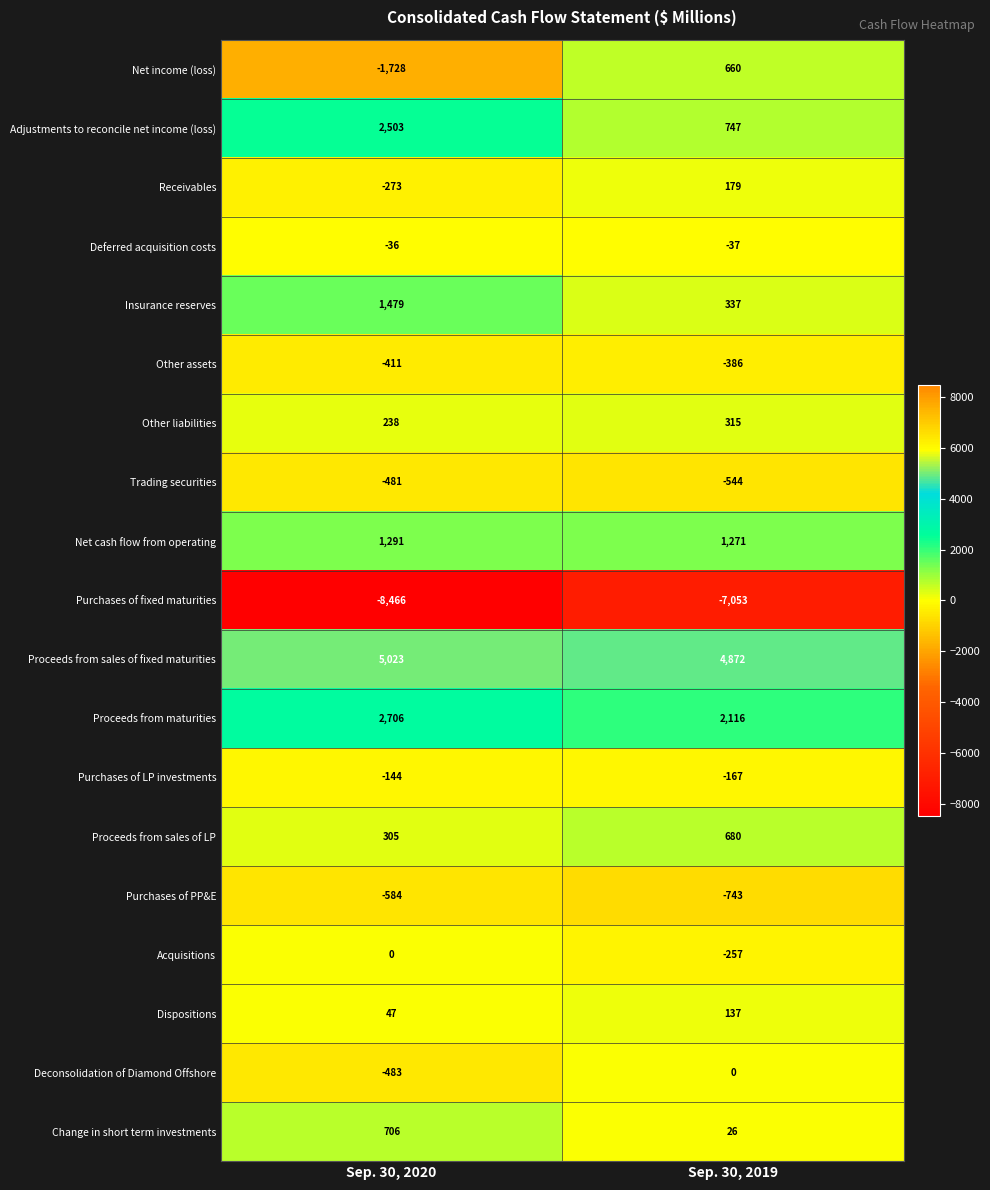

Is it true that Change in short term investments equals 706 at Sep. 30, 2020?

True